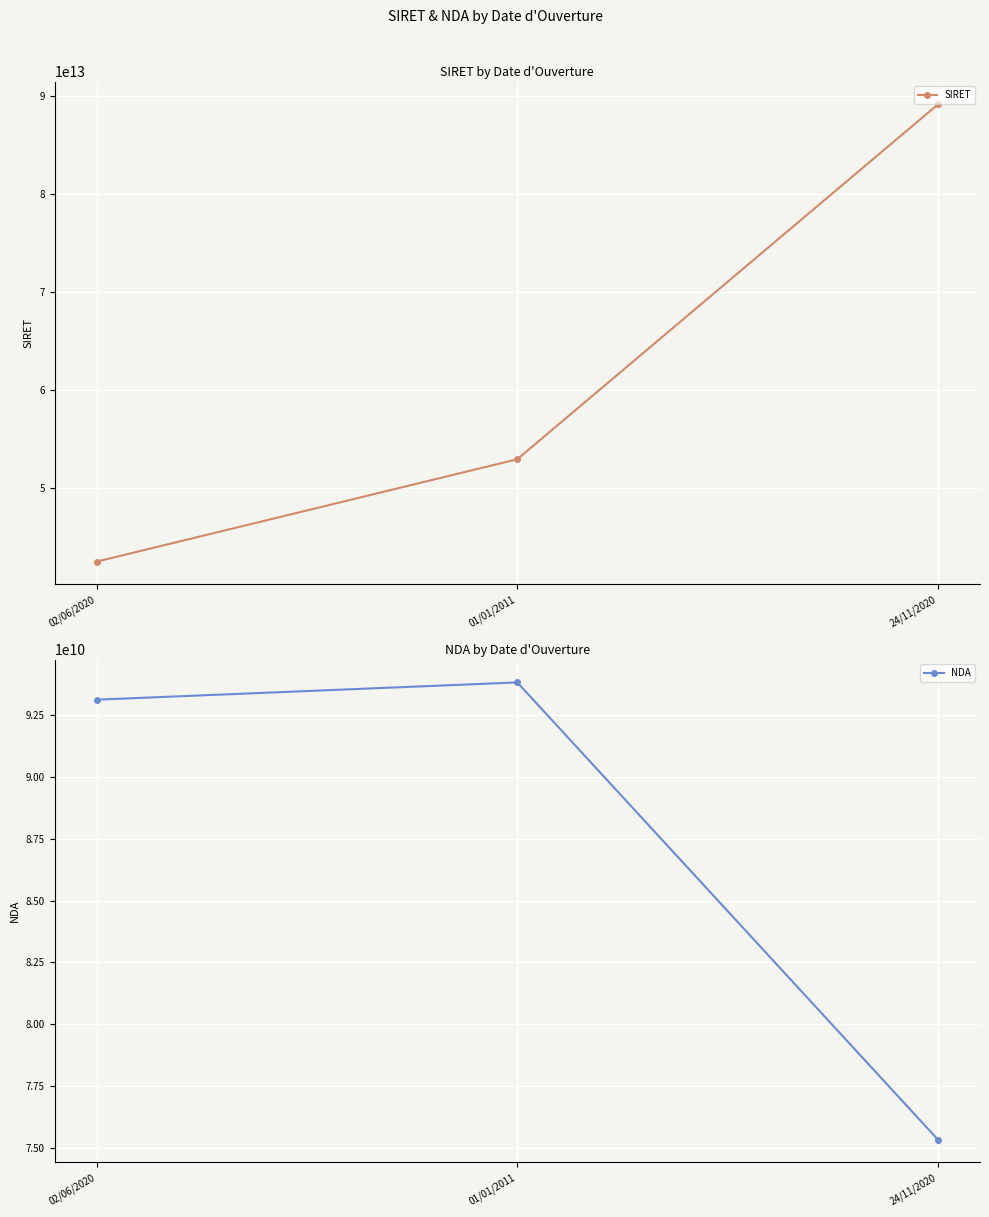

At 02/06/2020, list the series in order from smallest to largest.

NDA, SIRET